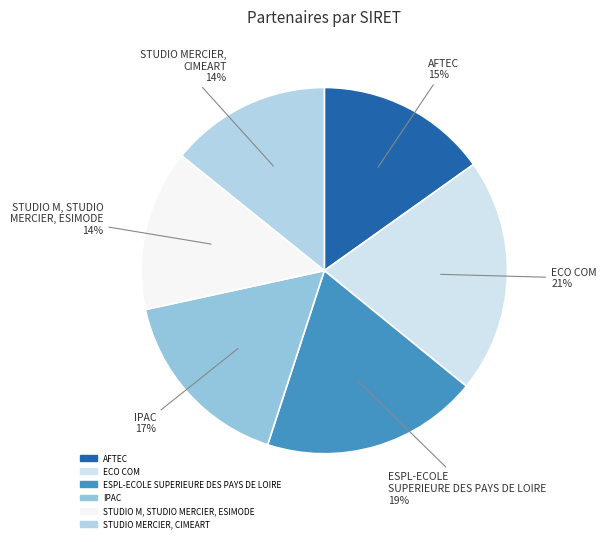

Approximately how many times larger is the value at STUDIO MERCIER, CIMEART compared to ESPL-ECOLE SUPERIEURE DES PAYS DE LOIRE?

0.7